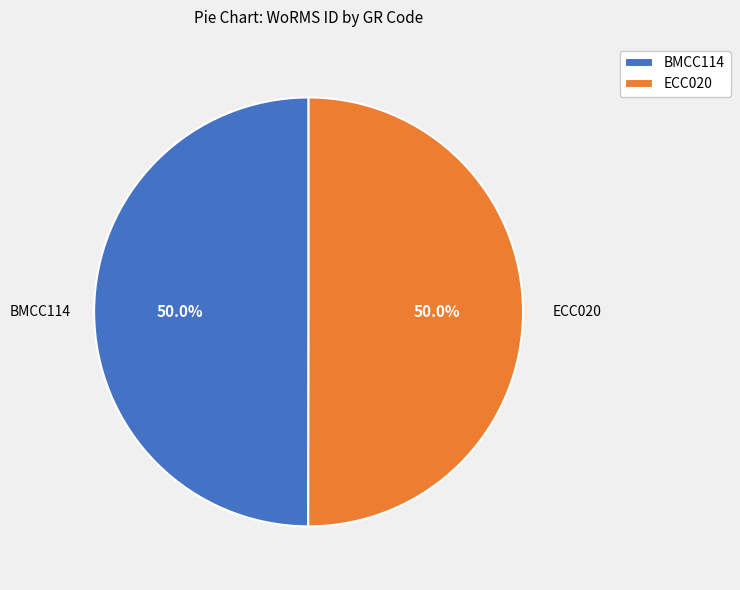

What is the ratio of the value at BMCC114 to the value at ECC020?

1.0